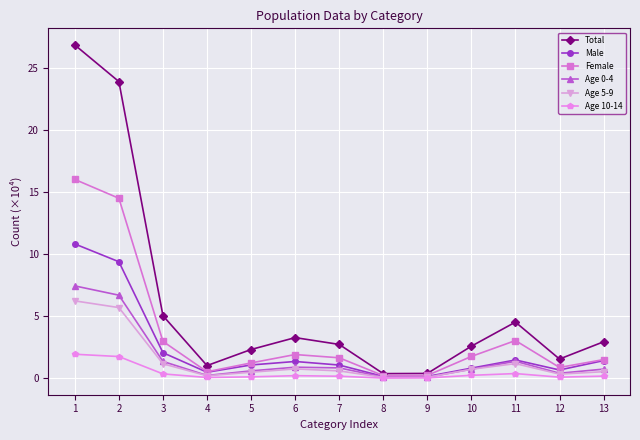

Which series changed the most between 2 and 5?

Total